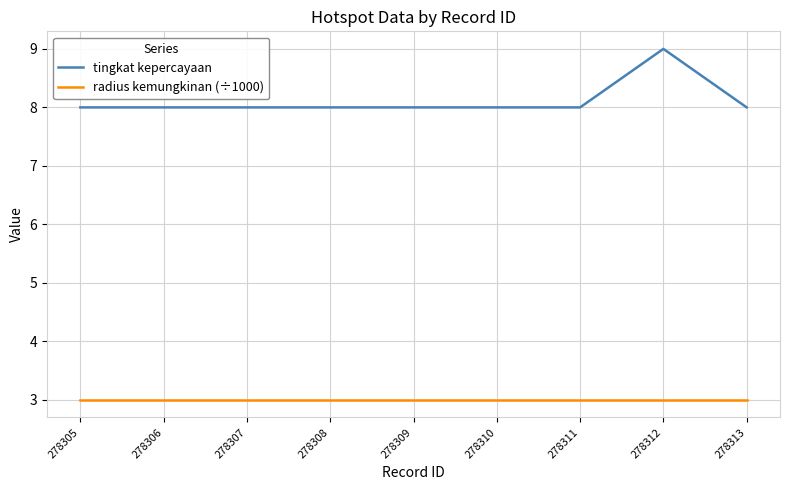

True or false: tingkat kepercayaan and radius kemungkinan (÷1000) intersect in this chart.

False